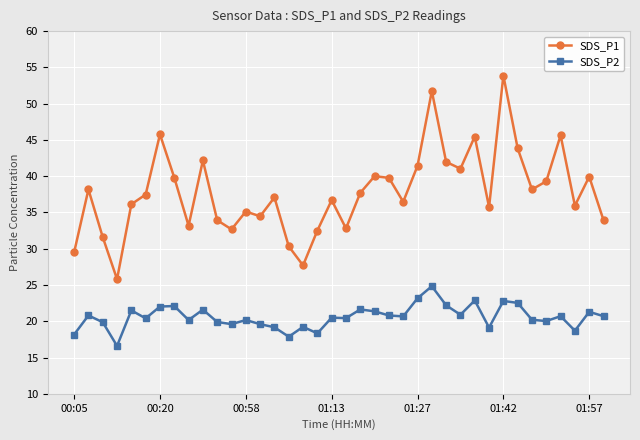

Rank the series by their maximum value, from highest to lowest.

SDS_P1, SDS_P2